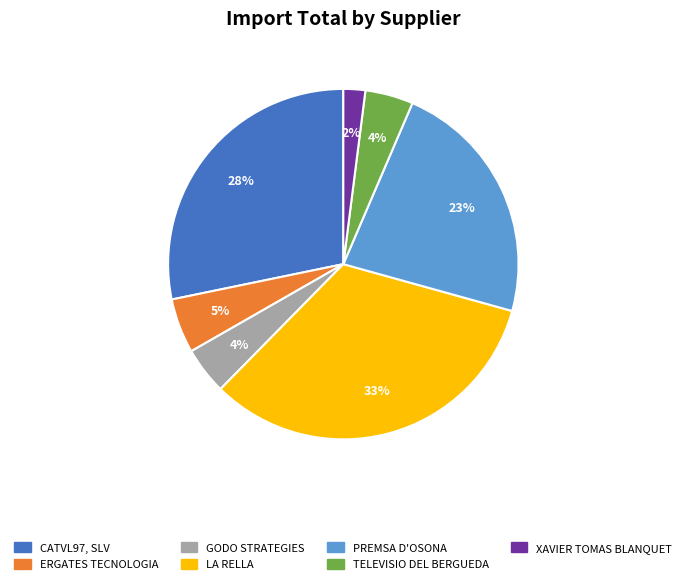

Which slice is the smallest?

XAVIER TOMAS BLANQUET